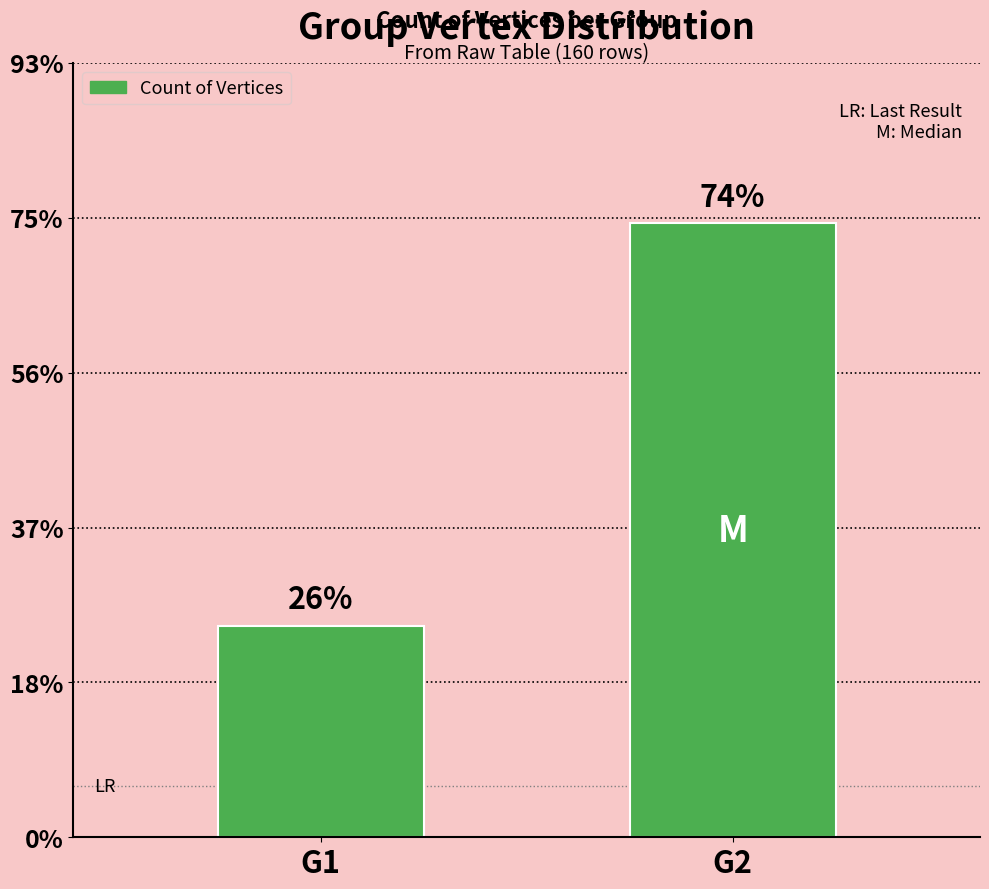

Are the bars horizontal?

No